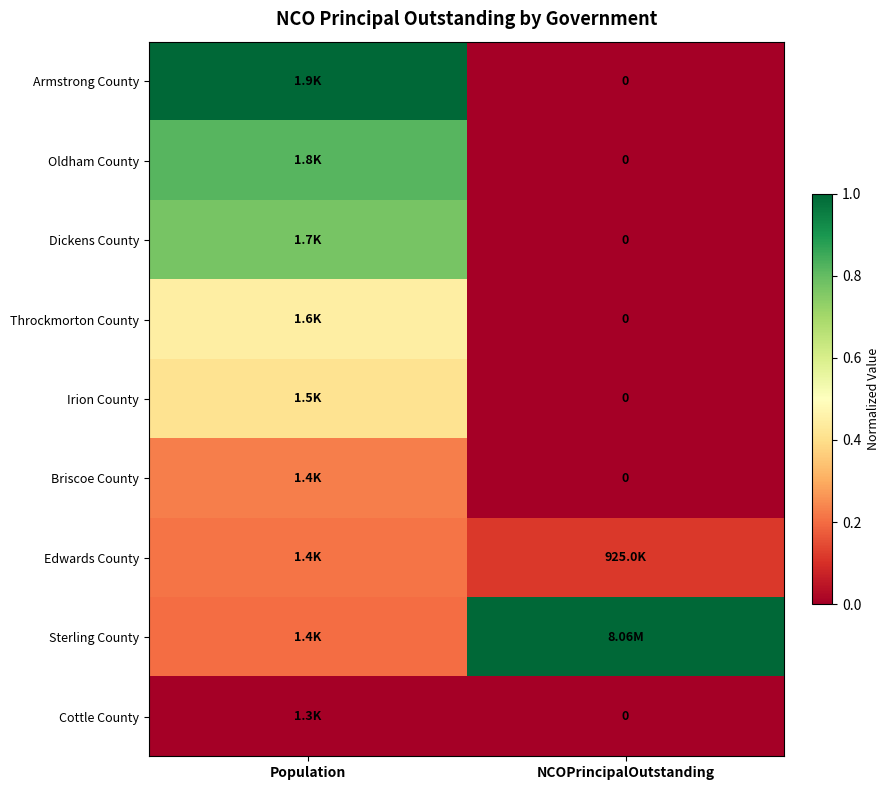

What is the difference between the highest and lowest values at NCOPrincipalOutstanding?

1.0